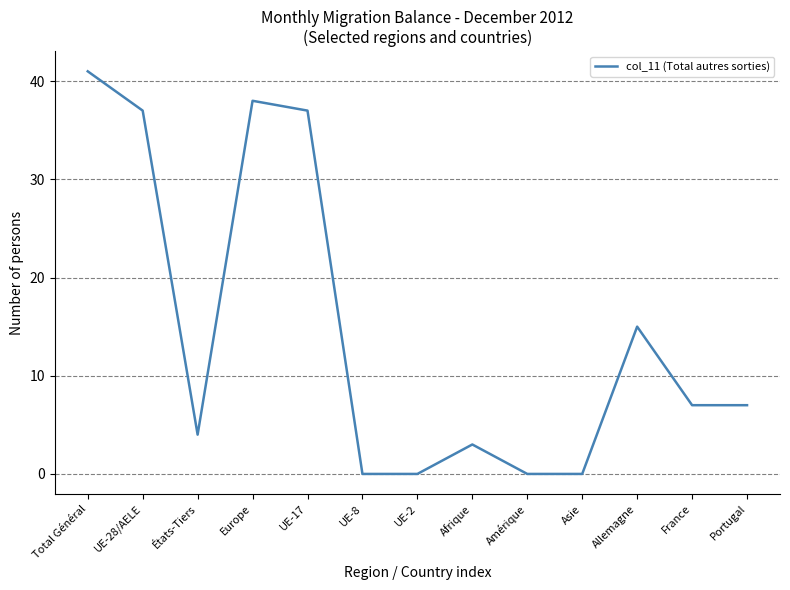

What is the difference between the maximum and minimum values?

41